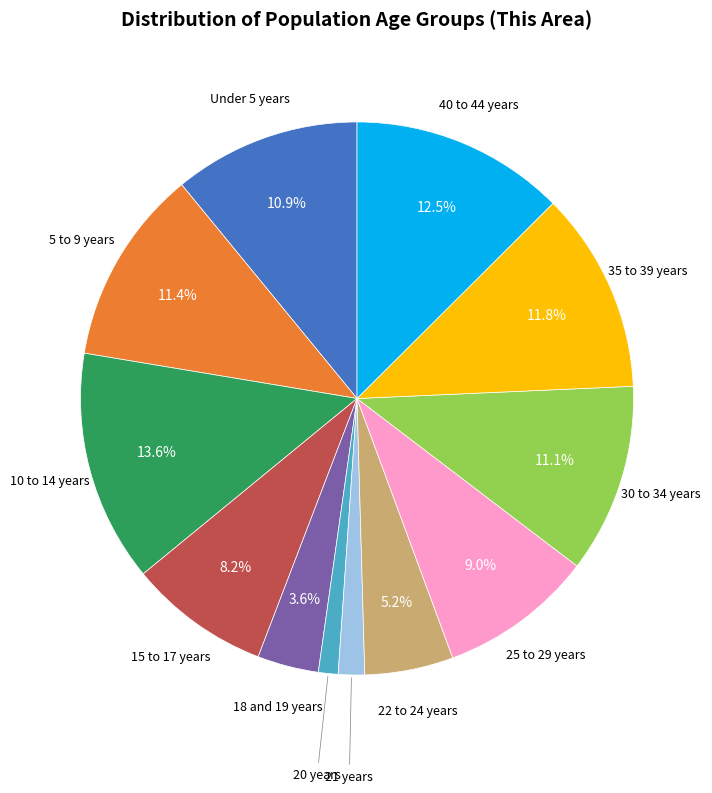

The 10 to 14 years slice represents 23% of the pie. True or false?

False